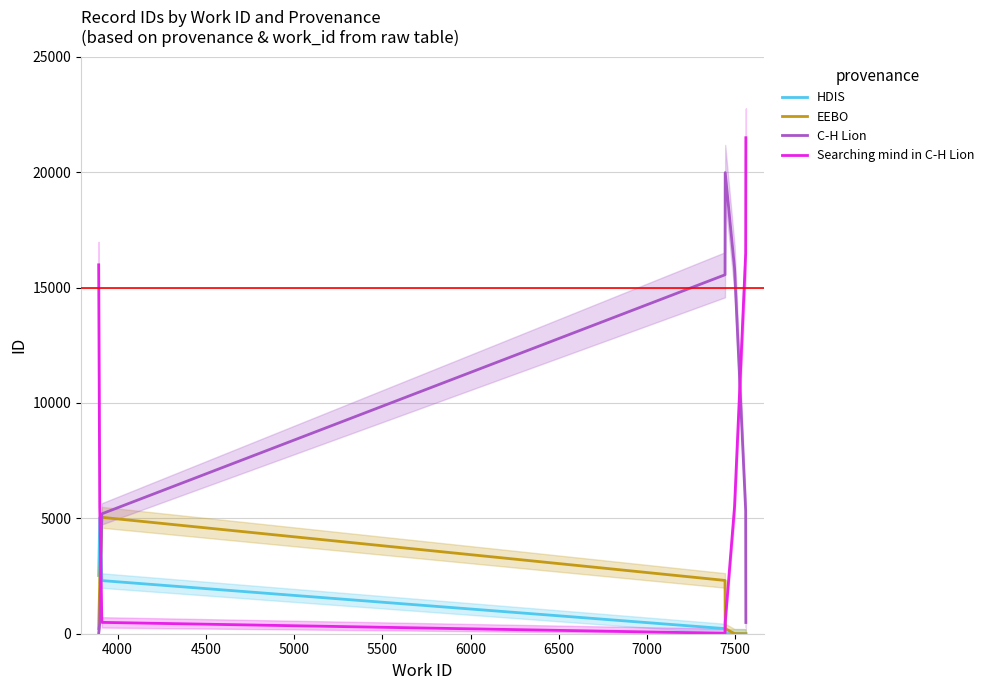

Which series ends up on top after the final intersection of HDIS and Searching mind in C-H Lion?

Searching mind in C-H Lion